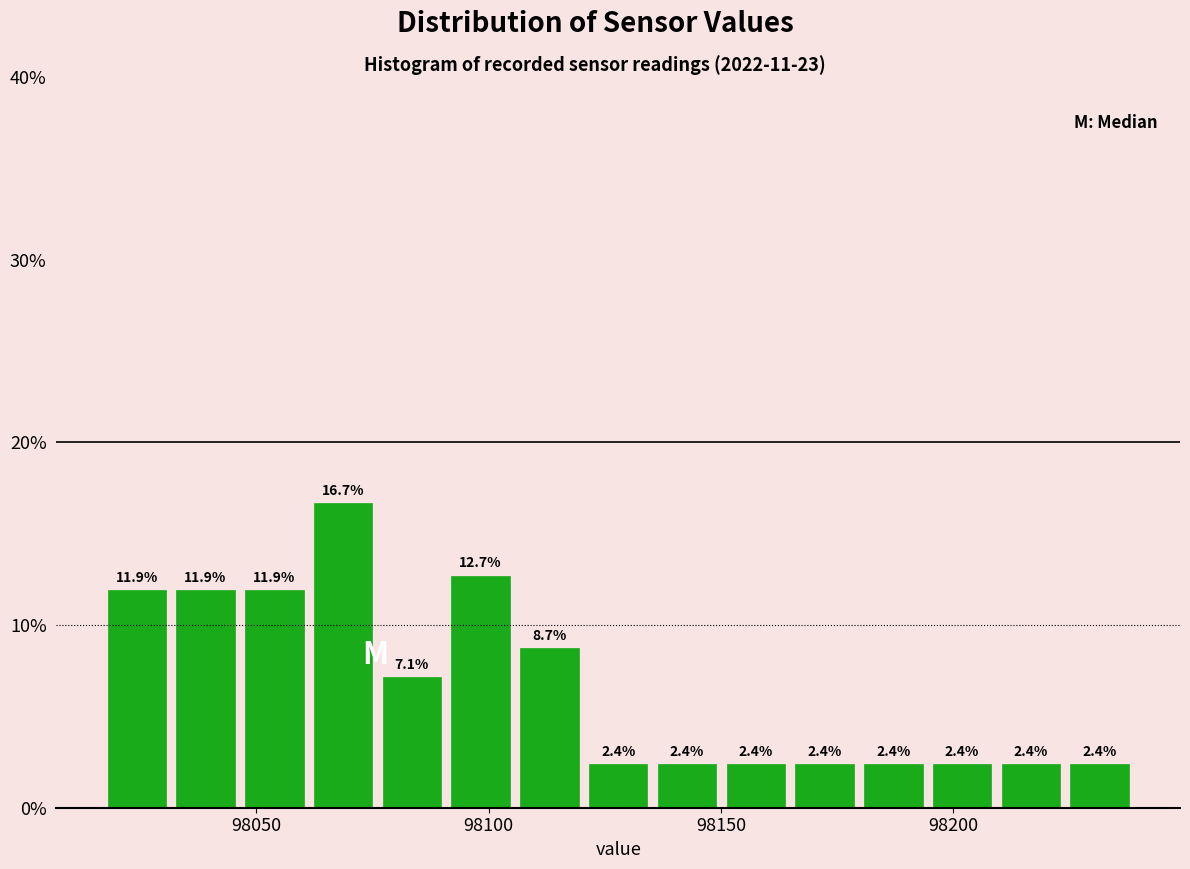

Read against the x-axis, roughly where is the centre of the tallest bar?

98070